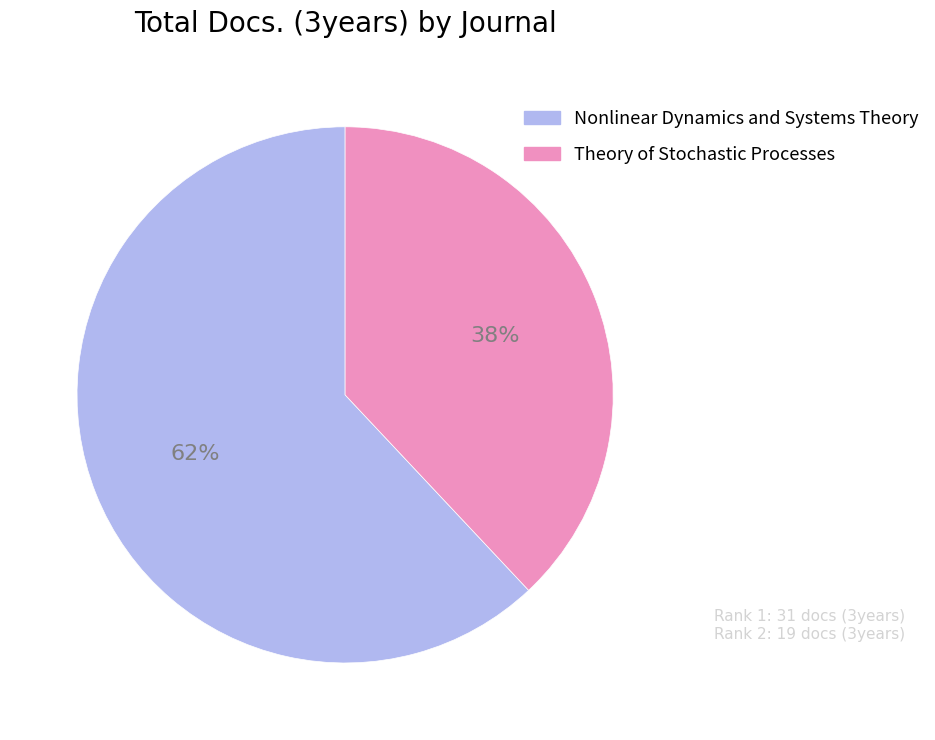

Does Nonlinear Dynamics and Systems Theory account for over 50% of the chart?

Yes